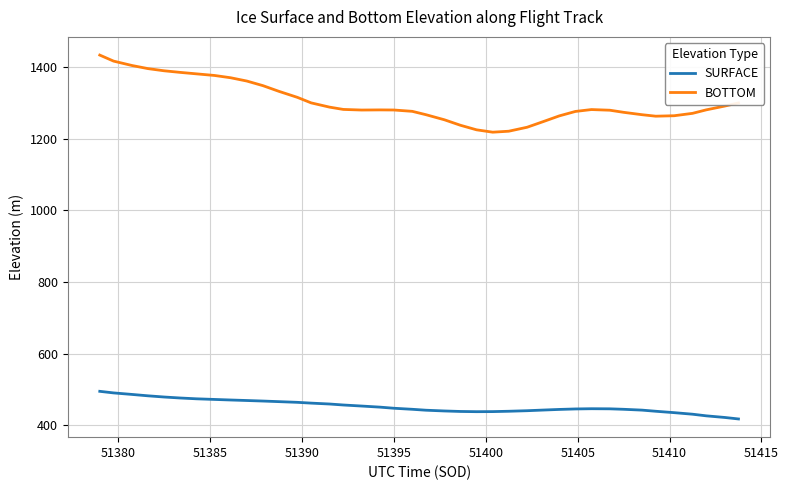

True or false: BOTTOM and SURFACE intersect in this chart.

False